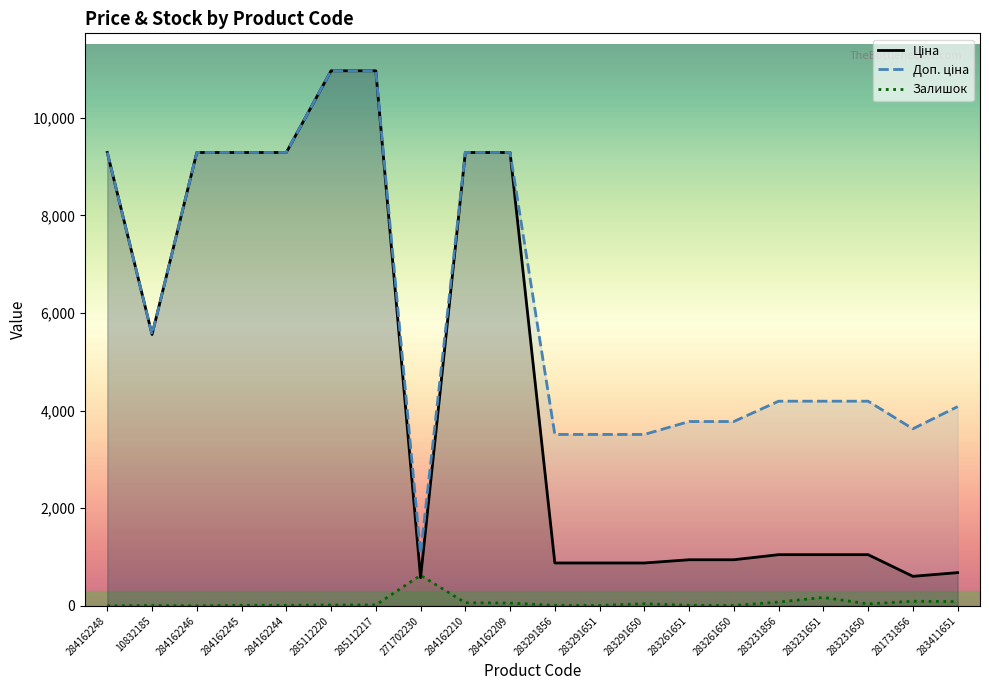

How many interior local valleys does the Залишок series have?

5